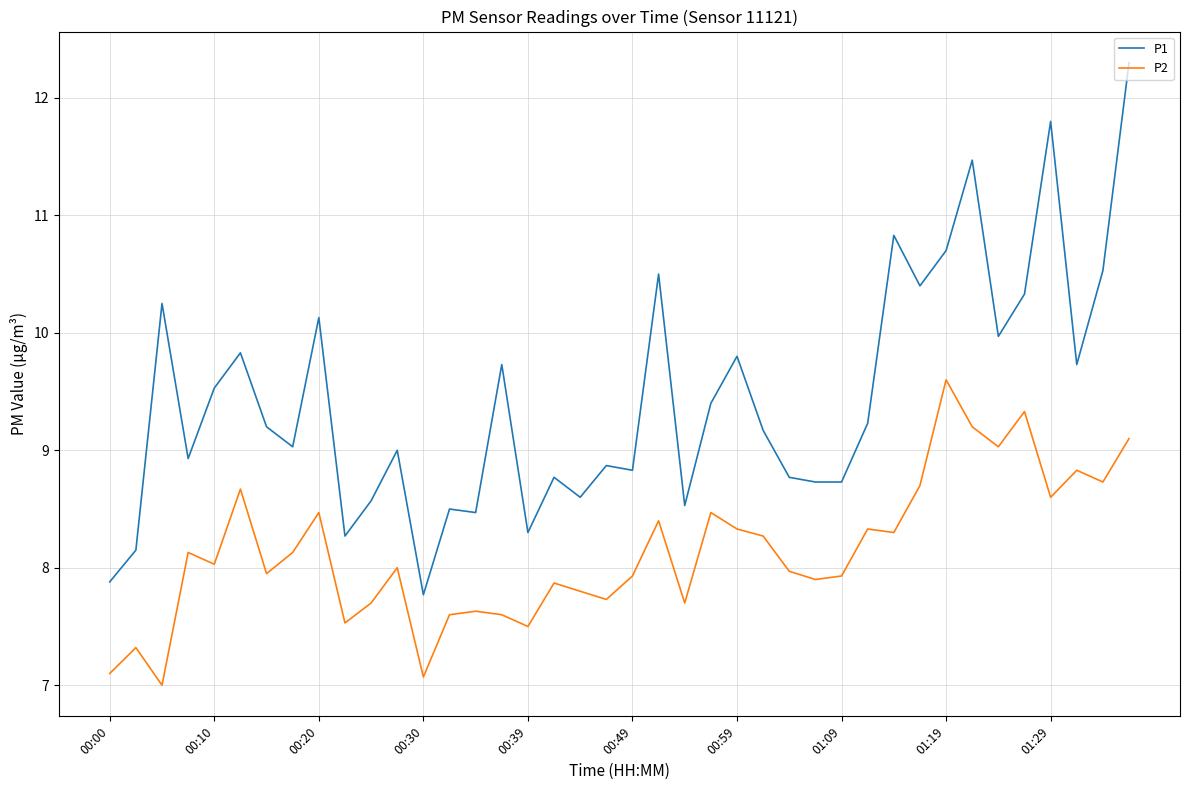

What is the minimum value for P1?

7.8